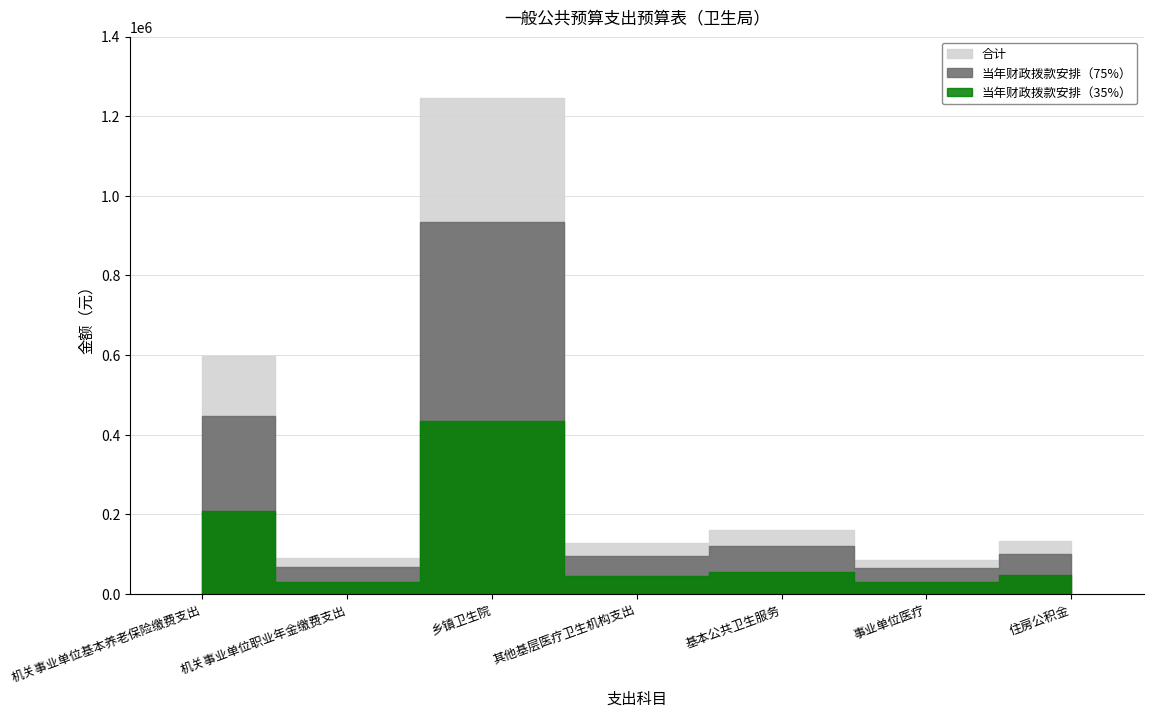

Is the value of 当年财政拨款安排 at 机关事业单位基本养老保险缴费支出 greater than the value of 合计 at 乡镇卫生院?

No